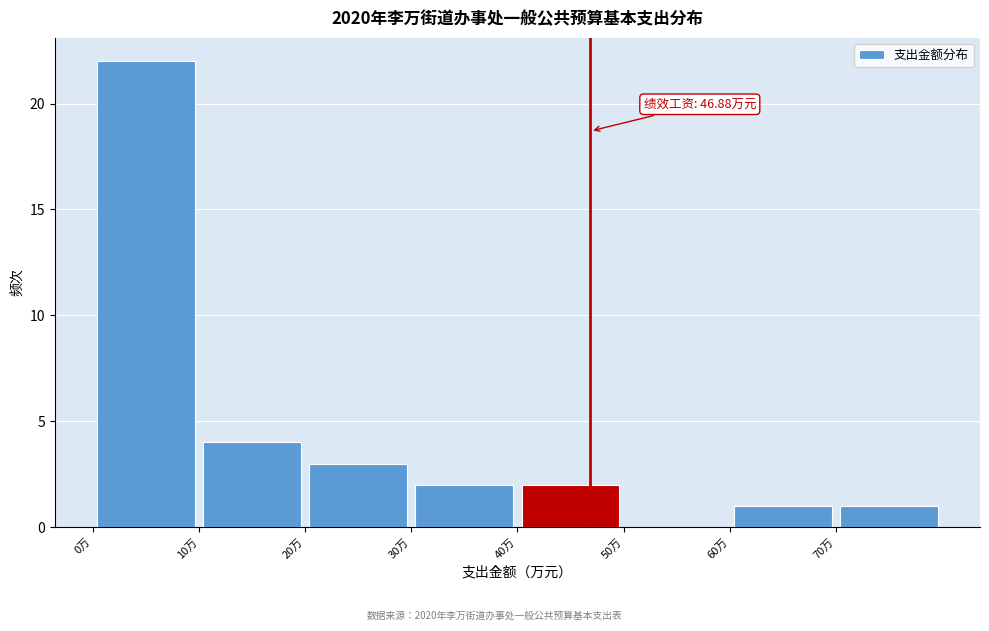

Over which range of the x-axis is the bar tallest?

0 to 10